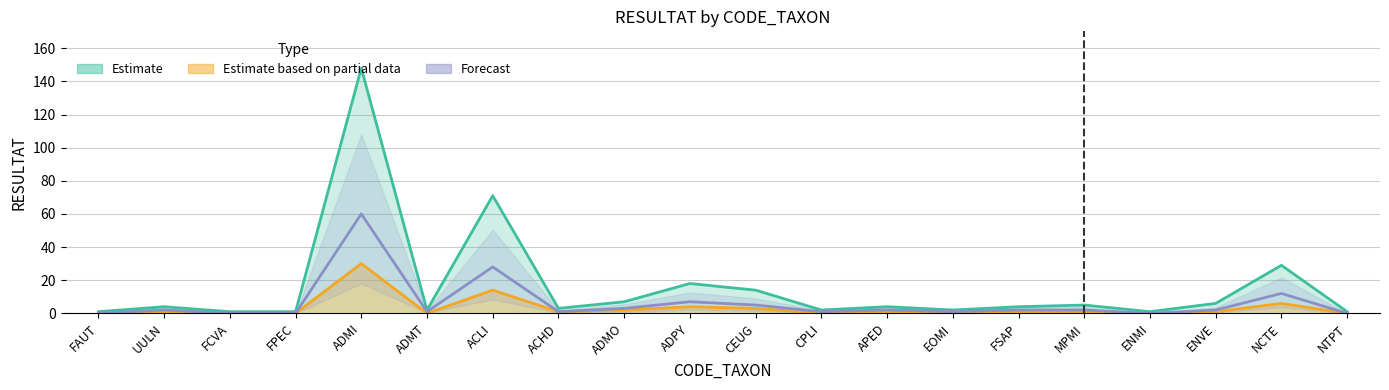

List the labels in order of Estimate value, largest first.

ADMI, ACLI, NCTE, ADPY, CEUG, ADMO, ENVE, MPMI, UULN, APED, FSAP, ACHD, ADMT, CPLI, EOMI, FAUT, FCVA, FPEC, ENMI, NTPT